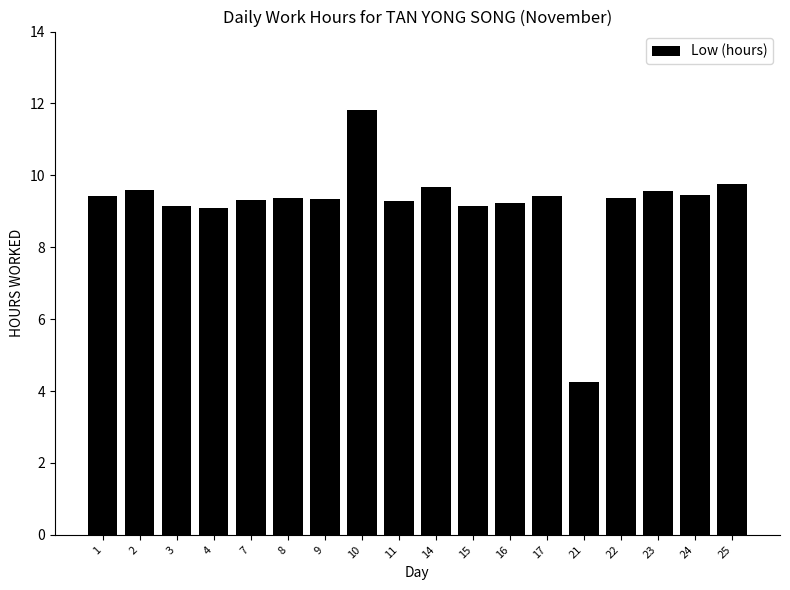

What is the value of the 11th bar from the left?

9.2